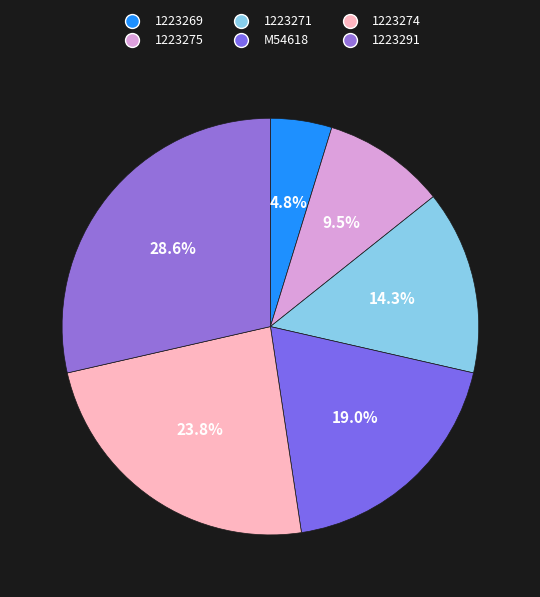

What is the ratio of the value at 1223269 to the value at M54618?

0.2